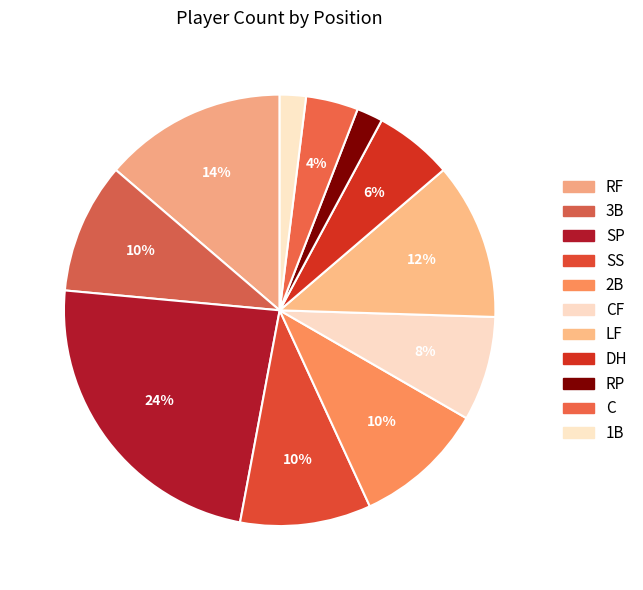

How many segments does this pie chart have?

11